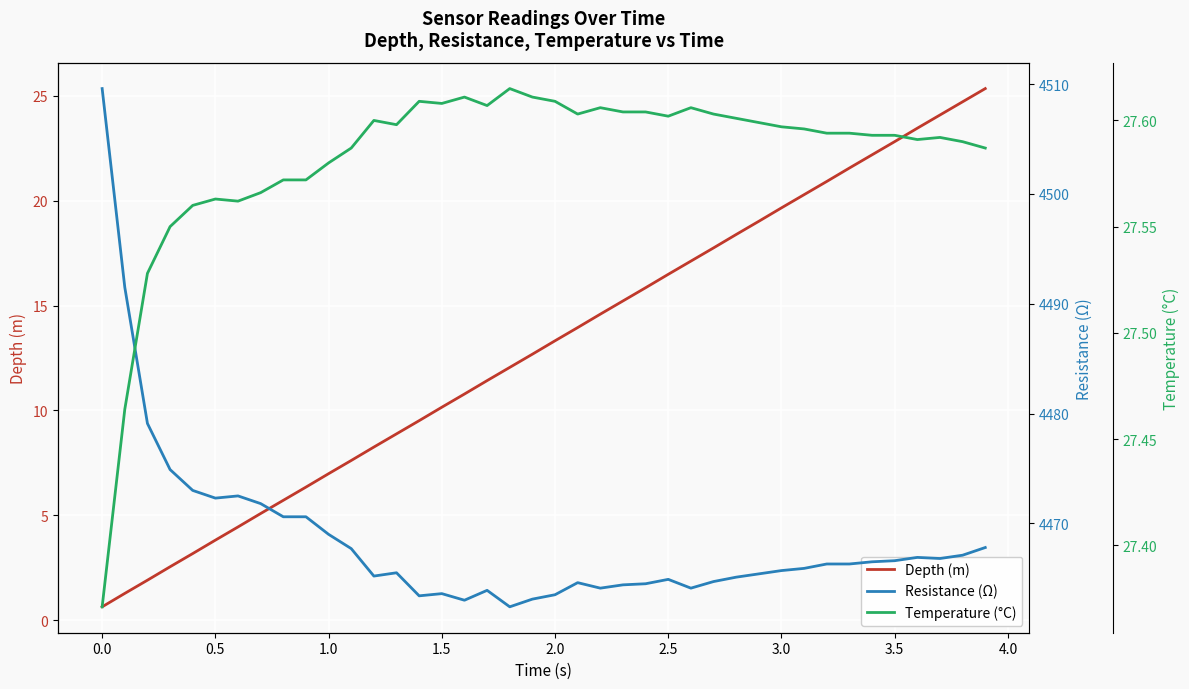

True or false: Depth (m) and Resistance (Ω) cross at least once.

False